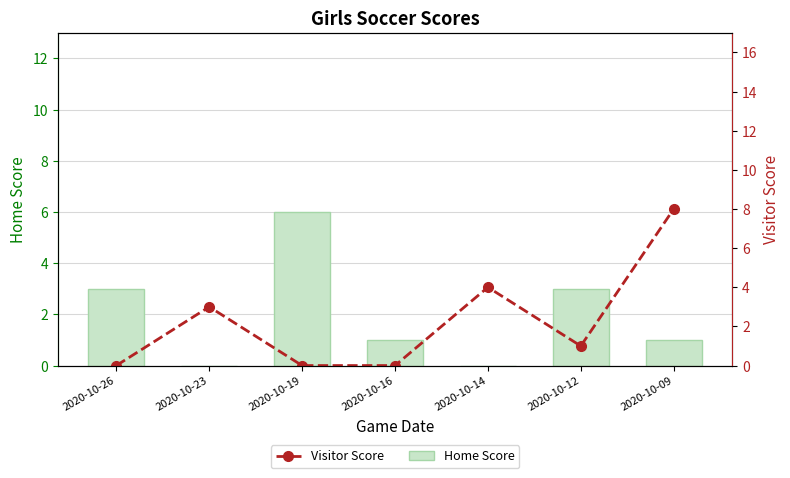

How many values in Visitor Score are above zero?

4